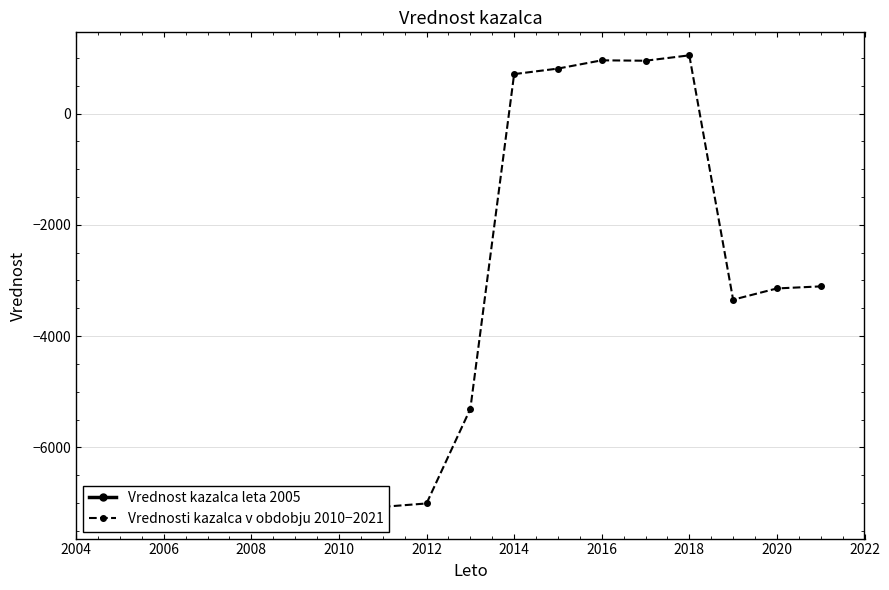

Reading left to right, what are all the values shown in this chart?

-7166.8	-7067.7	-7006.9	-5307.3	709.0	808.4	956.7	949.5	1046.2	-3344.8	-3142.7	-3105.8